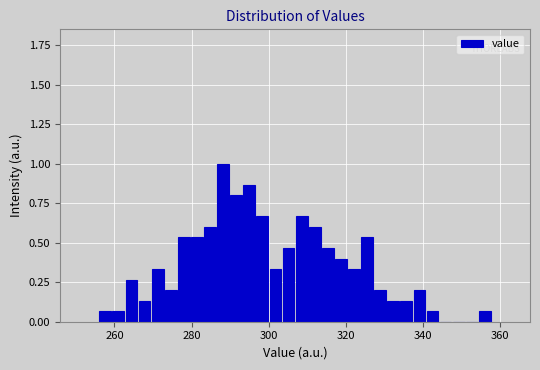

Read against the x-axis, roughly where is the centre of the tallest bar?

288